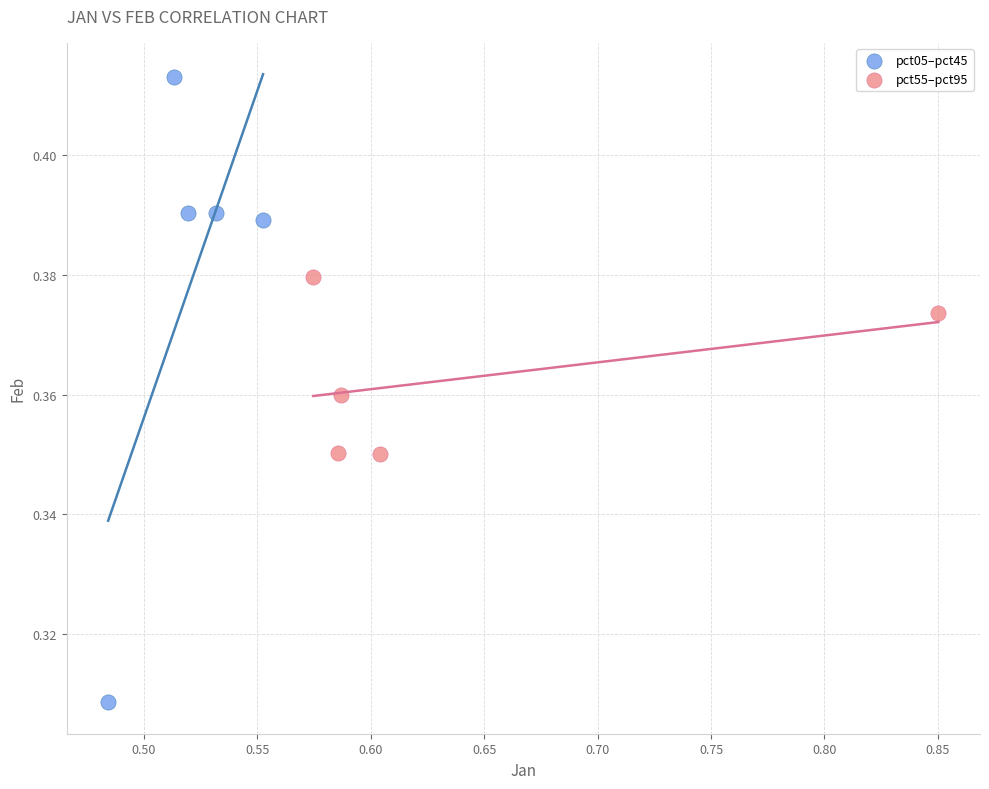

Which series has the largest Y range (max minus min)?

pct05–pct45